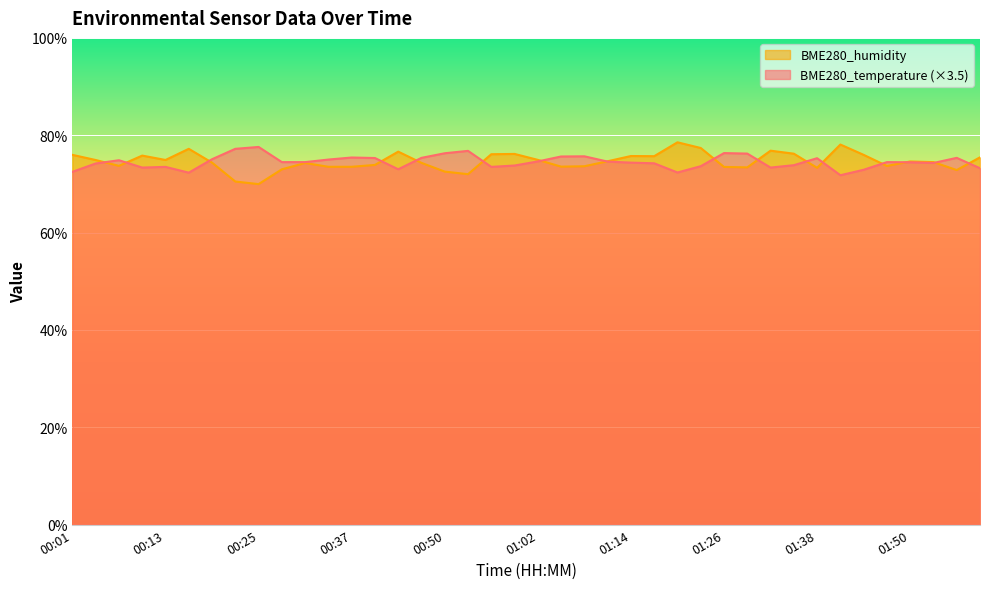

At 01:14, list the series in order from largest to smallest.

BME280_humidity, BME280_temperature (×3.5)